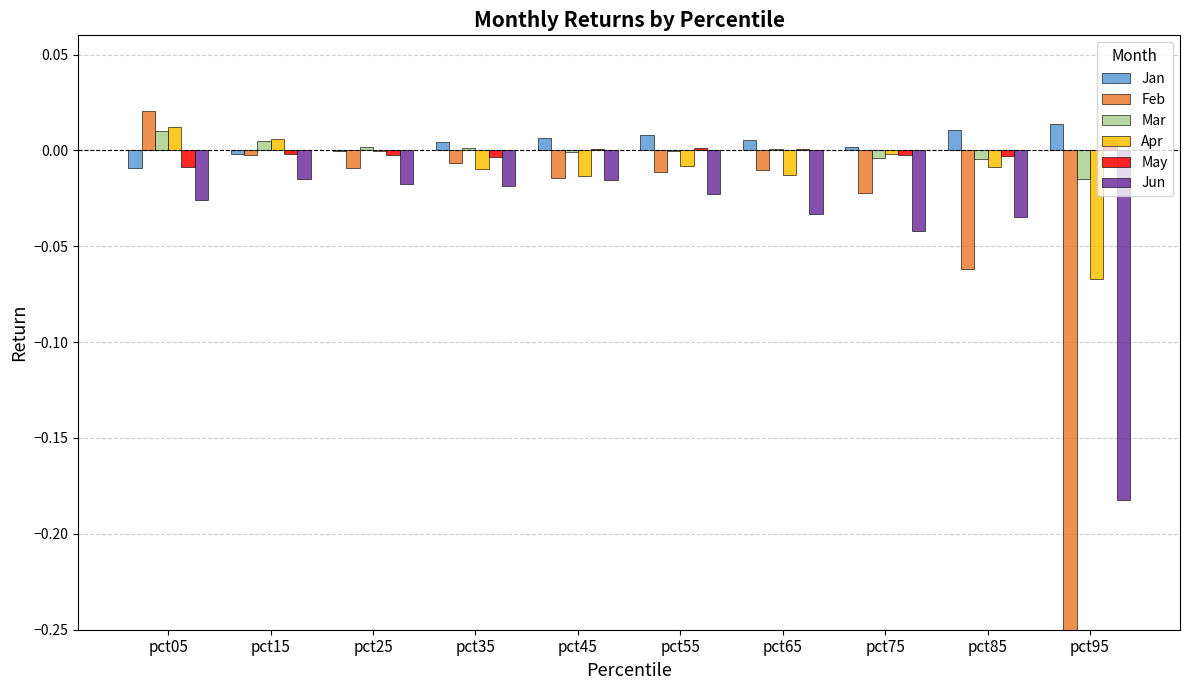

How many groups of bars are there?

10